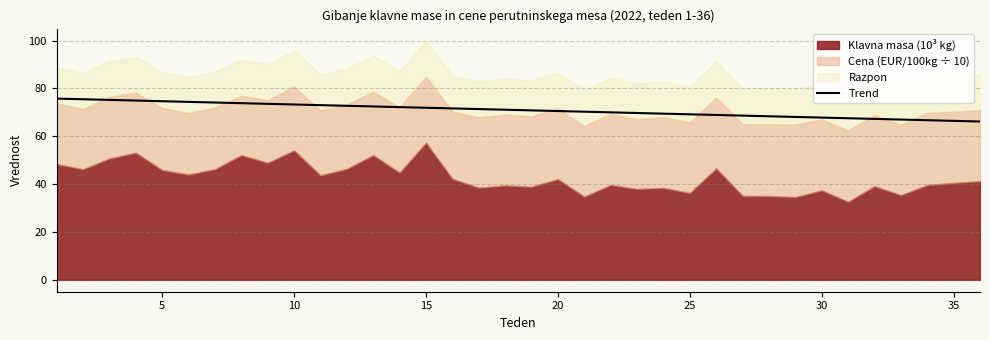

True or false: Trend has a value of 26.2 at 30.

False